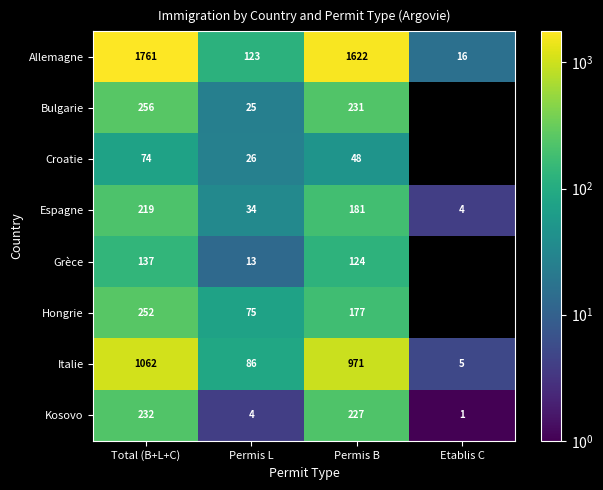

The Croatie series shows 48 at Permis B. True or false?

True